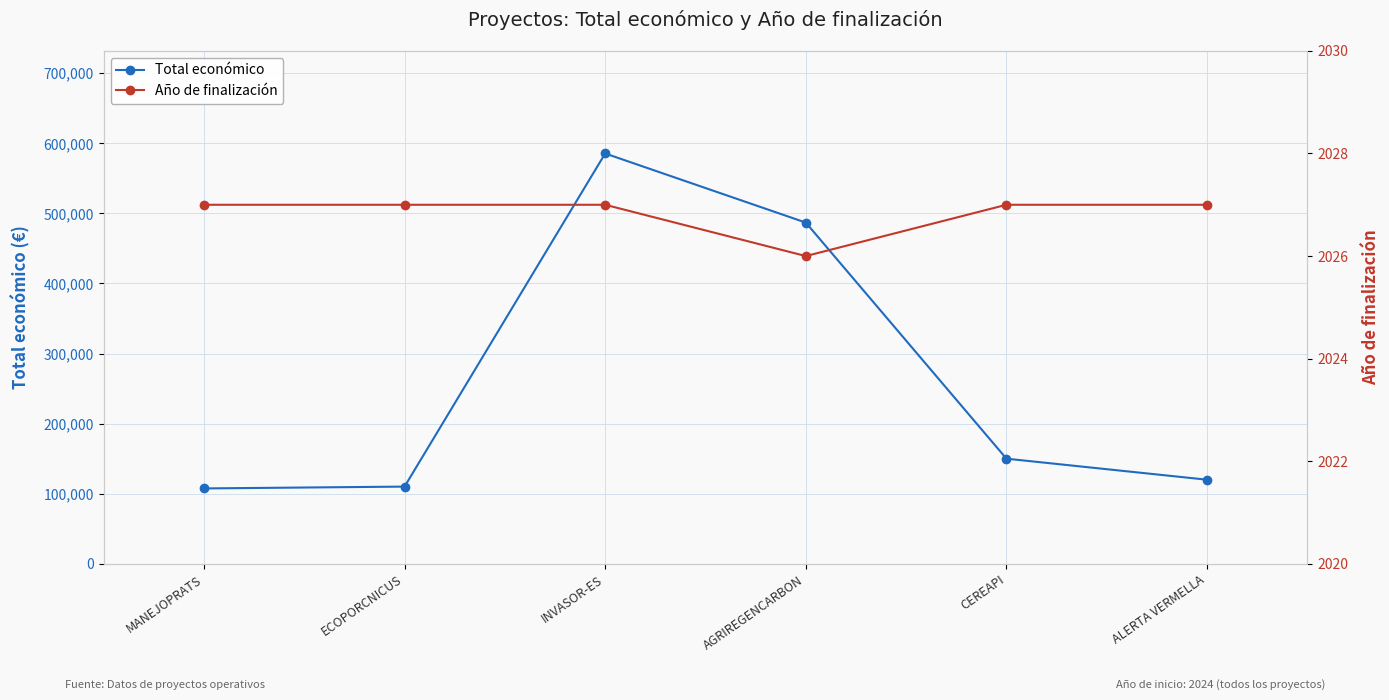

What is the greatest value displayed?

585346